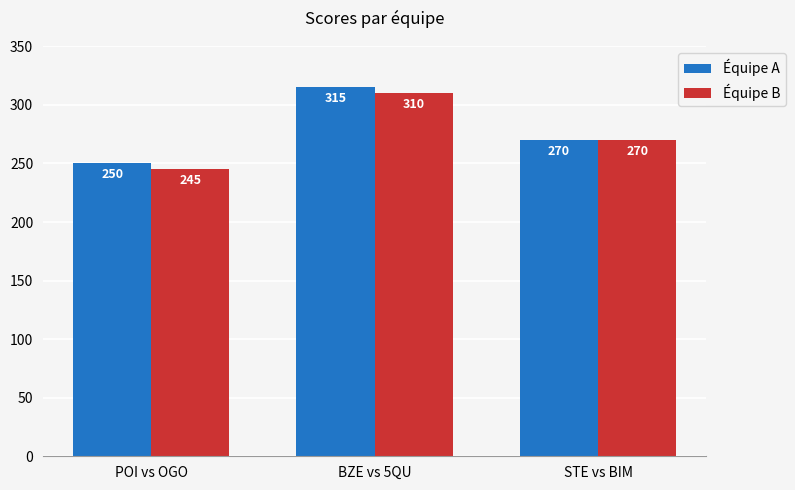

What is the value of the Équipe B bar at the 1st from the left?

245